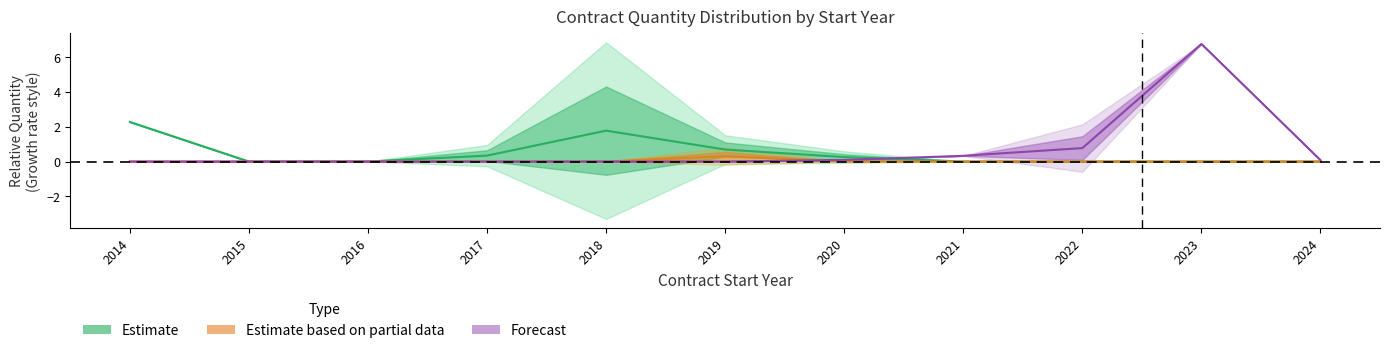

True or false: Estimate and Estimate based on partial data cross at least once.

False